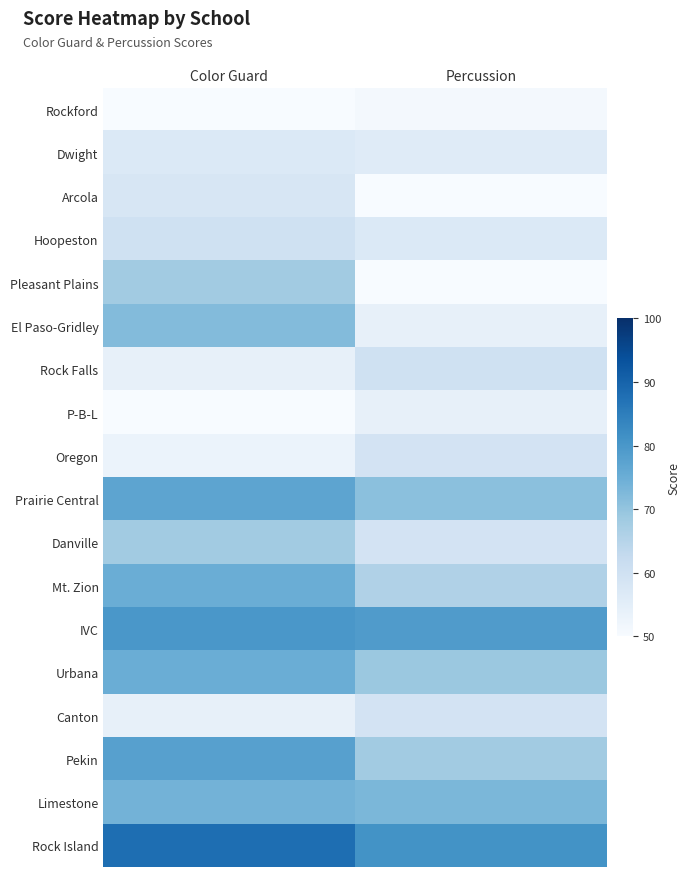

Reading left to right, list all the values displayed in this chart.

Rockford: Color Guard=50	Percussion=51
Dwight: Color Guard=57	Percussion=56
Arcola: Color Guard=58	Percussion=50
Hoopeston: Color Guard=60	Percussion=57
Pleasant Plains: Color Guard=68	Percussion=50
El Paso-Gridley: Color Guard=72	Percussion=54
Rock Falls: Color Guard=54	Percussion=60
P-B-L: Color Guard=50	Percussion=54
Oregon: Color Guard=53	Percussion=59
Prairie Central: Color Guard=77	Percussion=71
Danville: Color Guard=68	Percussion=59
Mt. Zion: Color Guard=75	Percussion=66
IVC: Color Guard=80	Percussion=79
Urbana: Color Guard=75	Percussion=69
Canton: Color Guard=54	Percussion=59
Pekin: Color Guard=78	Percussion=68
Limestone: Color Guard=74	Percussion=73
Rock Island: Color Guard=88	Percussion=81